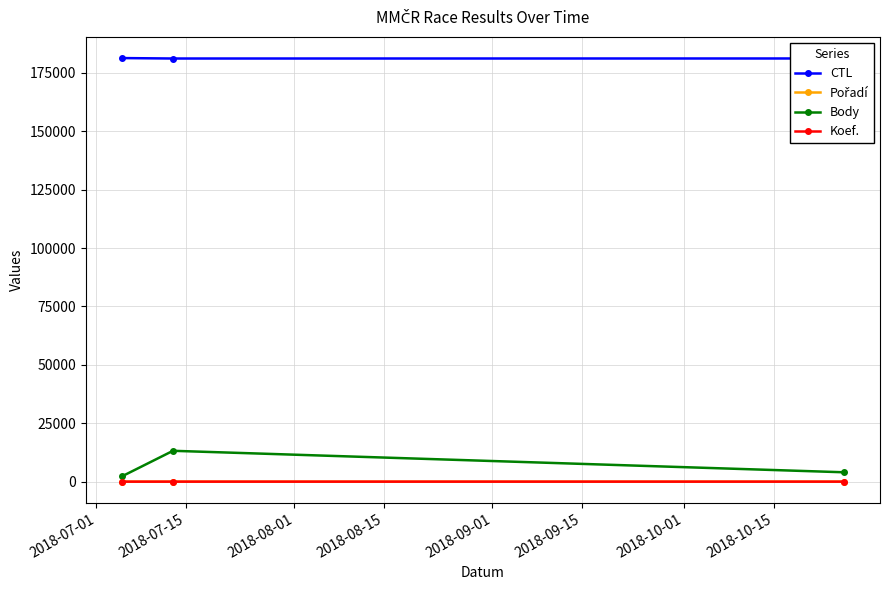

How many lines are shown in the chart?

4